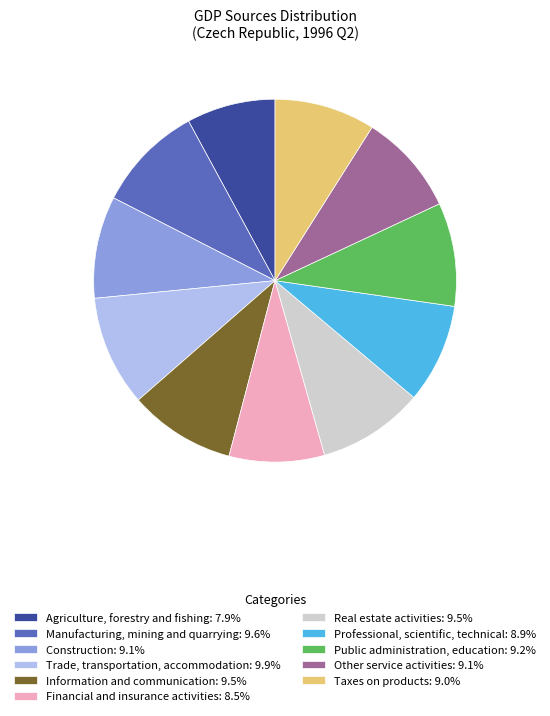

Is there a majority slice in this chart?

No